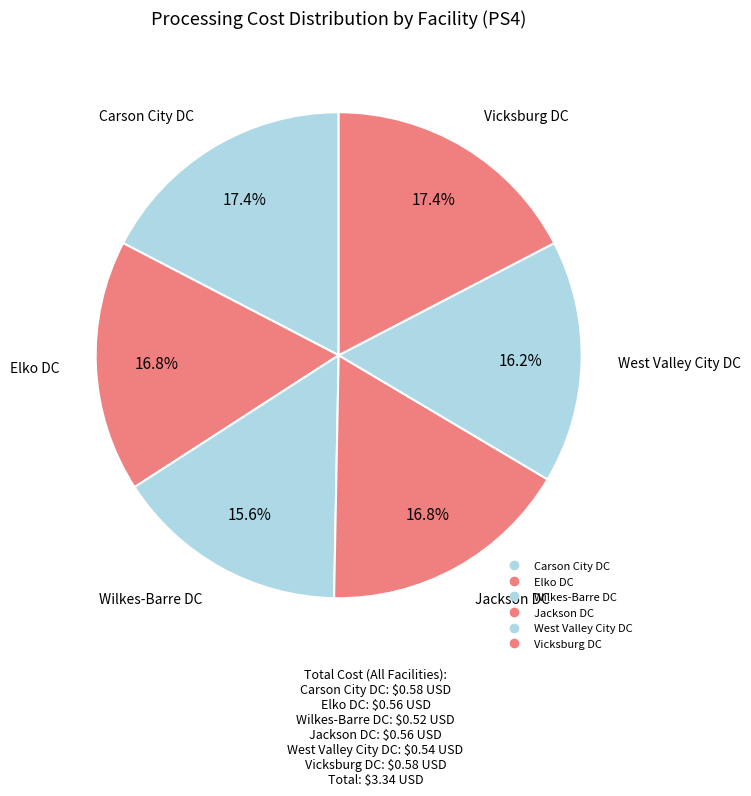

True or false: Jackson DC accounts for 17% of the total.

True